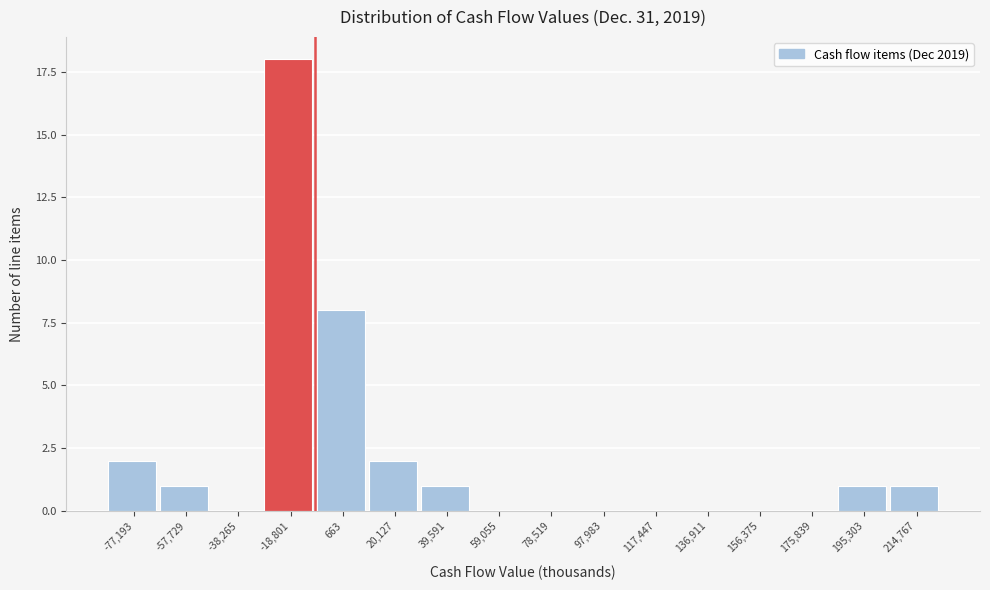

Reading left to right, transcribe all the data shown in this chart.

-77,193=2	-57,729=1	-38,265=0	-18,801=18	663=8	20,127=2	39,591=1	59,055=0	78,519=0	97,983=0	117,447=0	136,911=0	156,375=0	175,839=0	195,303=1	214,767=1